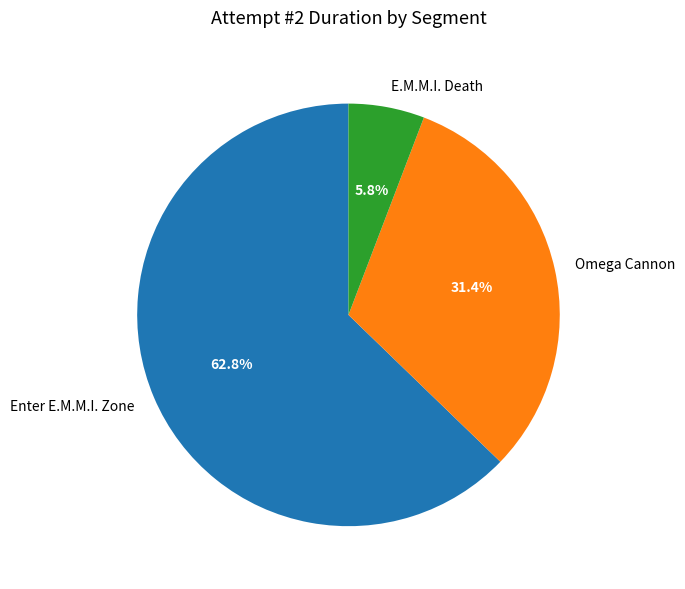

Count the number of slices in the pie.

3